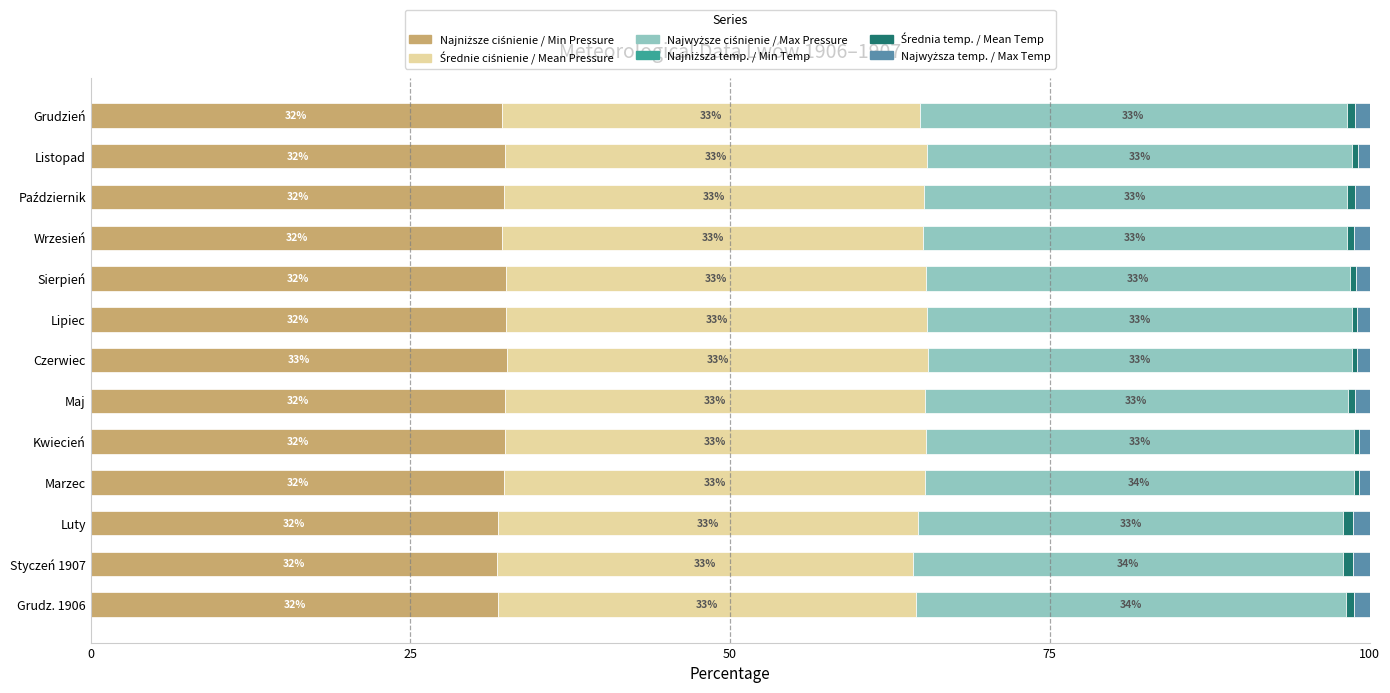

What is the total value across all series at Czerwiec?

100.0